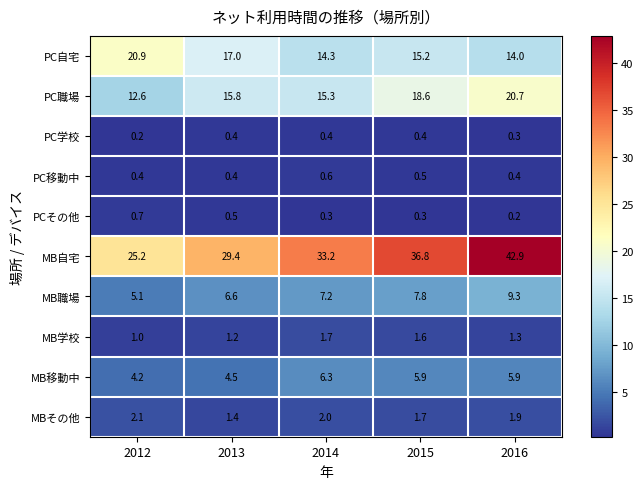

Is it true that PC学校 equals 0.3 at 2016?

True